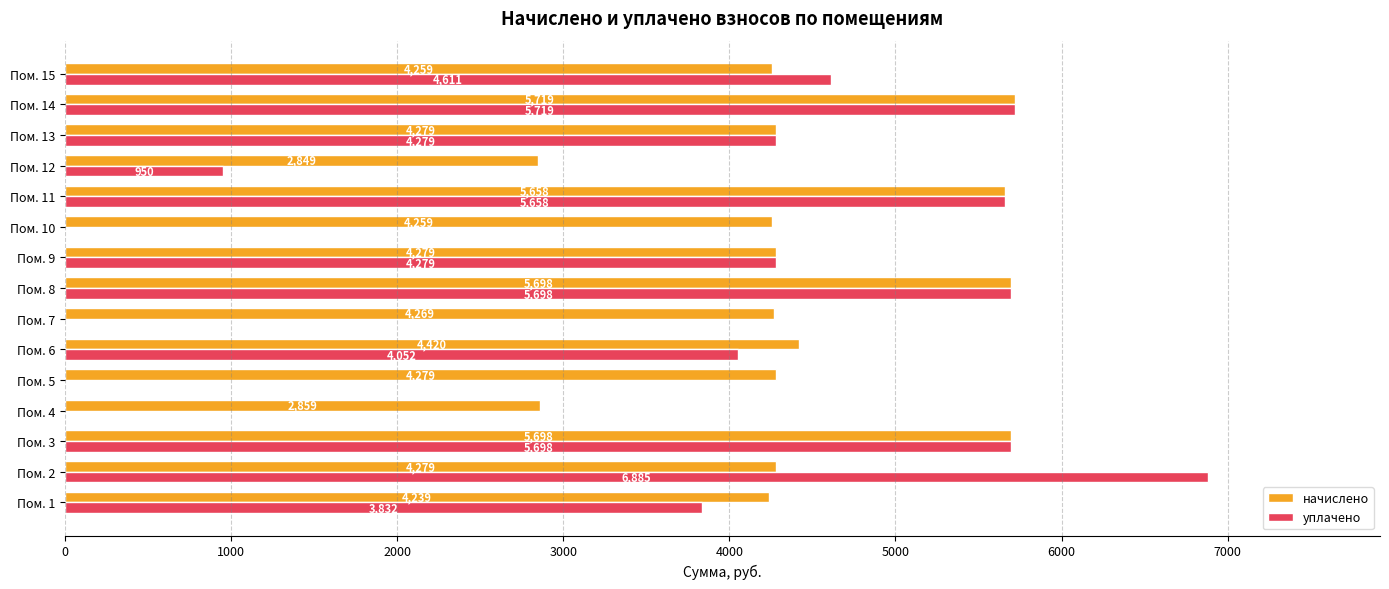

What is the approximate value of начислено at Пом. 2?

4279.0